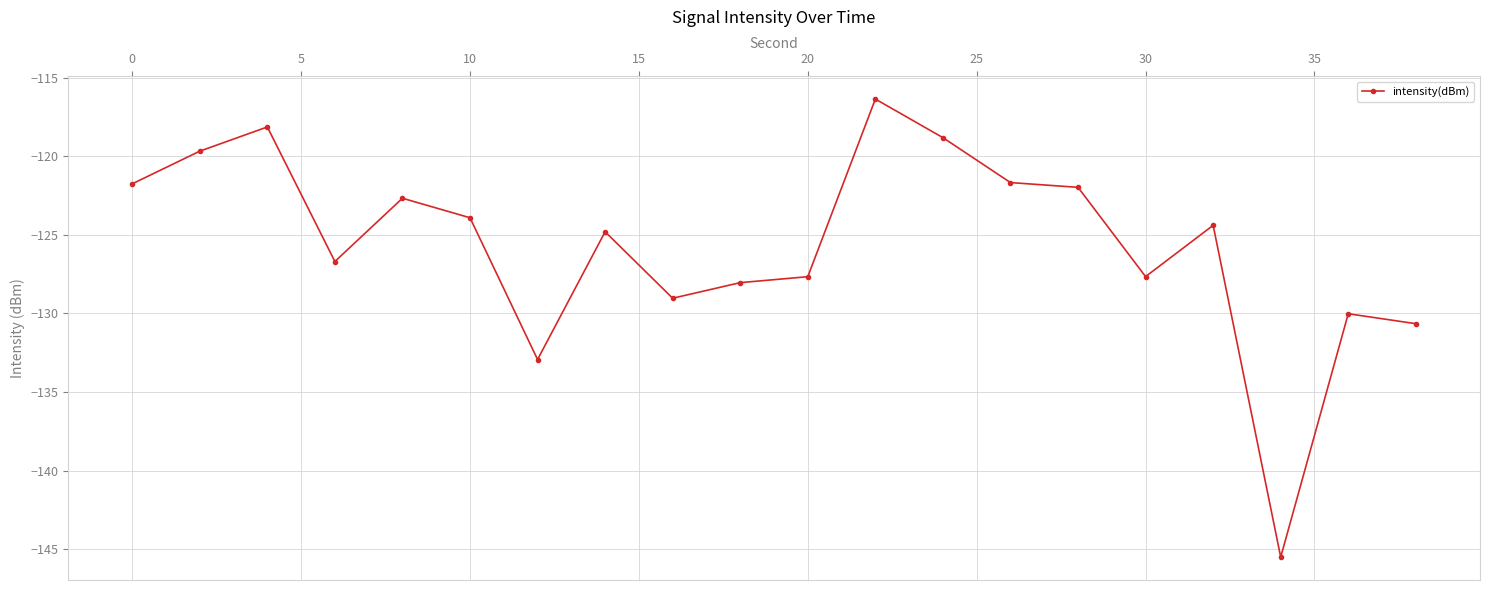

What is the sum of all values?

-2512.4